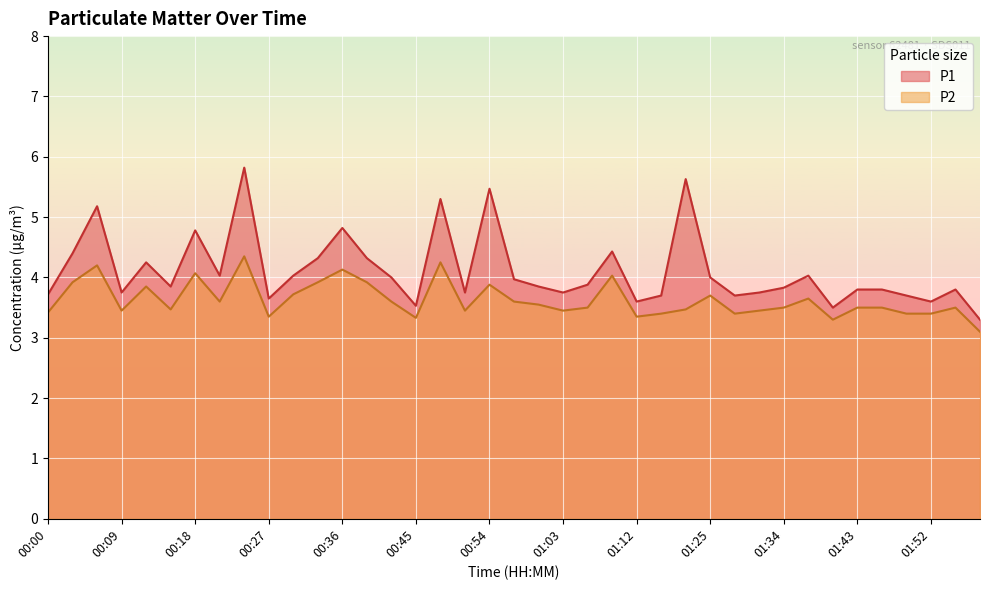

Is it true that P2 equals 7.1 at 00:06?

False